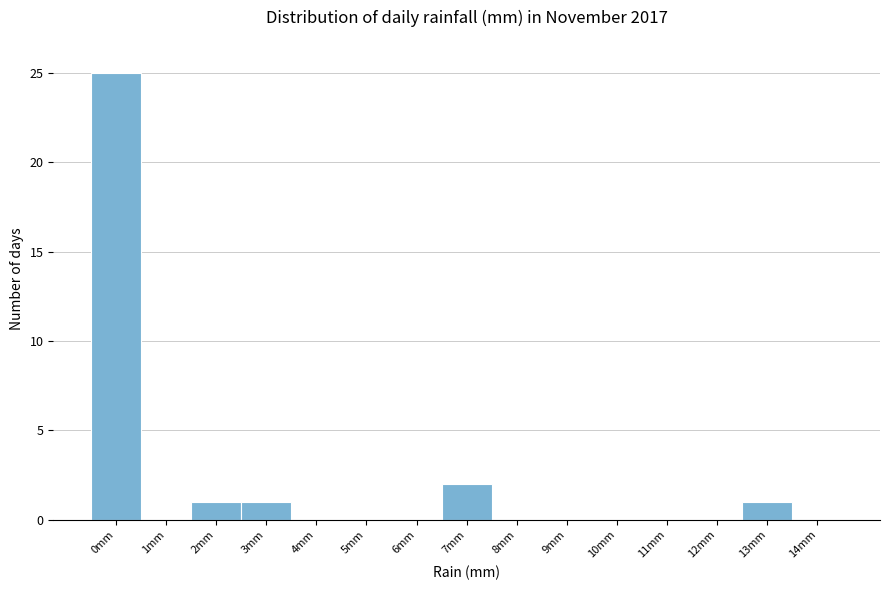

Reading left to right, what are all the values shown in this chart?

0mm=25	1mm=0	2mm=1	3mm=1	4mm=0	5mm=0	6mm=0	7mm=2	8mm=0	9mm=0	10mm=0	11mm=0	12mm=0	13mm=1	14mm=0